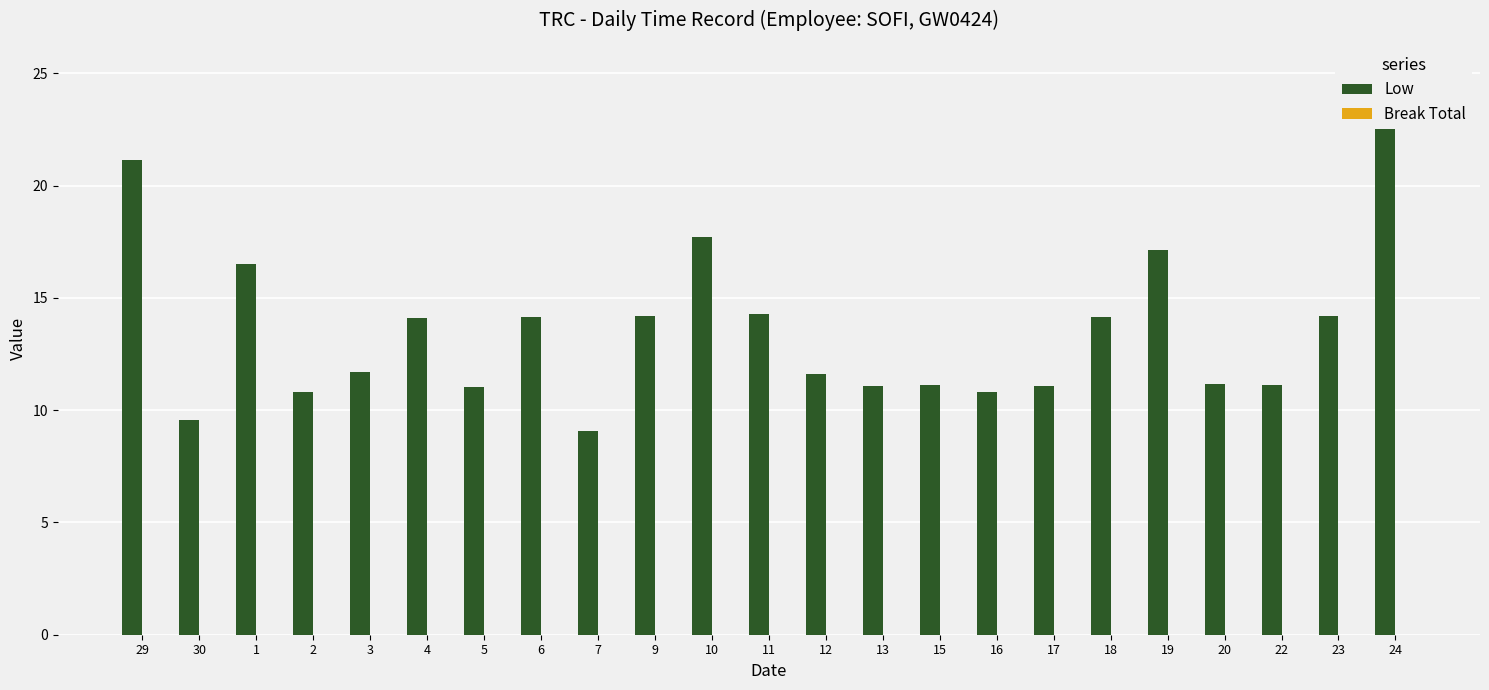

Reading left to right, what are all the values shown in this chart?

Low: 29=21.1	30=9.6	1=16.5	2=10.8	3=11.7	4=14.1	5=11.0	6=14.2	7=9.1	9=14.2	10=17.7	11=14.3	12=11.6	13=11.1	15=11.1	16=10.8	17=11.1	18=14.1	19=17.1	20=11.2	22=11.1	23=14.2	24=22.9
Break Total: 29=0.0	30=0.0	1=0.0	2=0.0	3=0.0	4=0.0	5=0.0	6=0.0	7=0.0	9=0.0	10=0.0	11=0.0	12=0.0	13=0.0	15=0.0	16=0.0	17=0.0	18=0.0	19=0.0	20=0.0	22=0.0	23=0.0	24=0.0